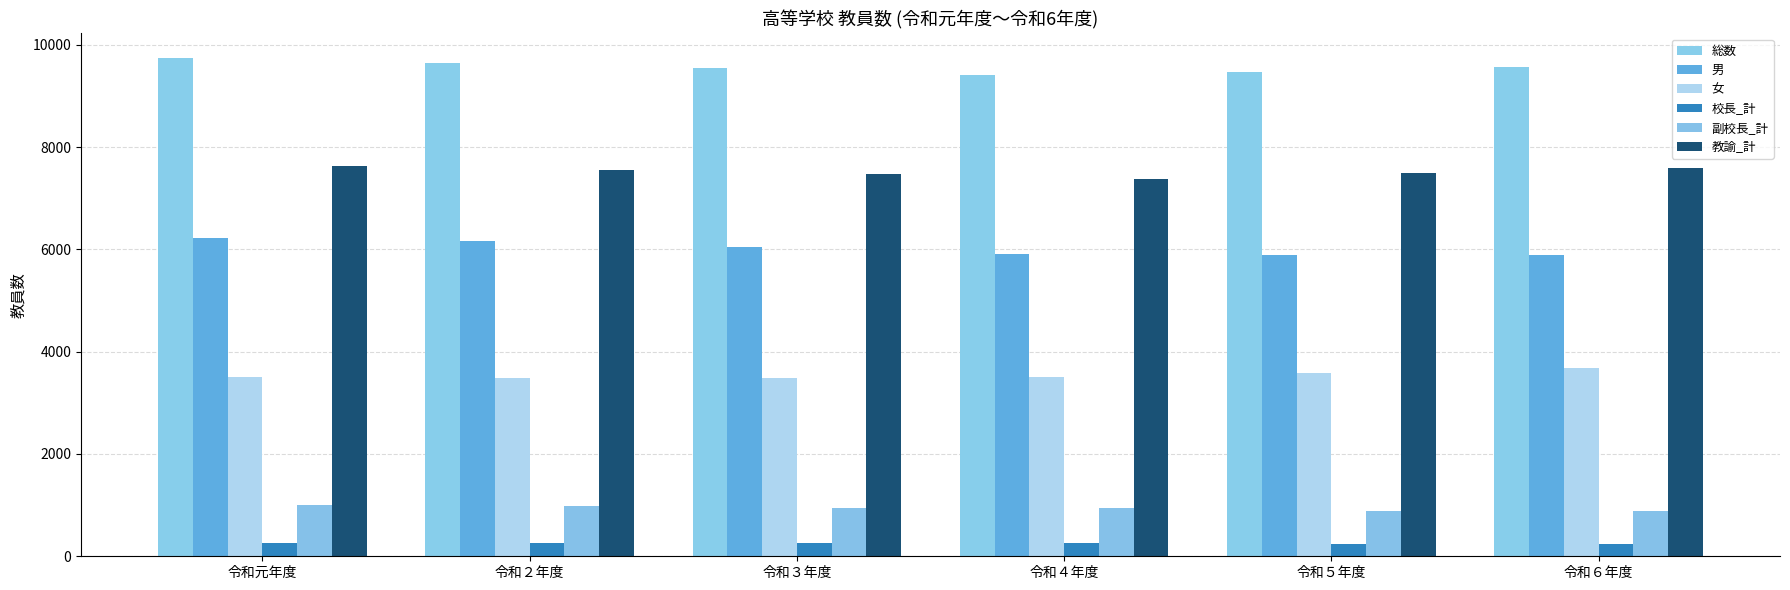

What are all the series names shown in the legend?

総数, 男, 女, 校長_計, 副校長_計, 教諭_計